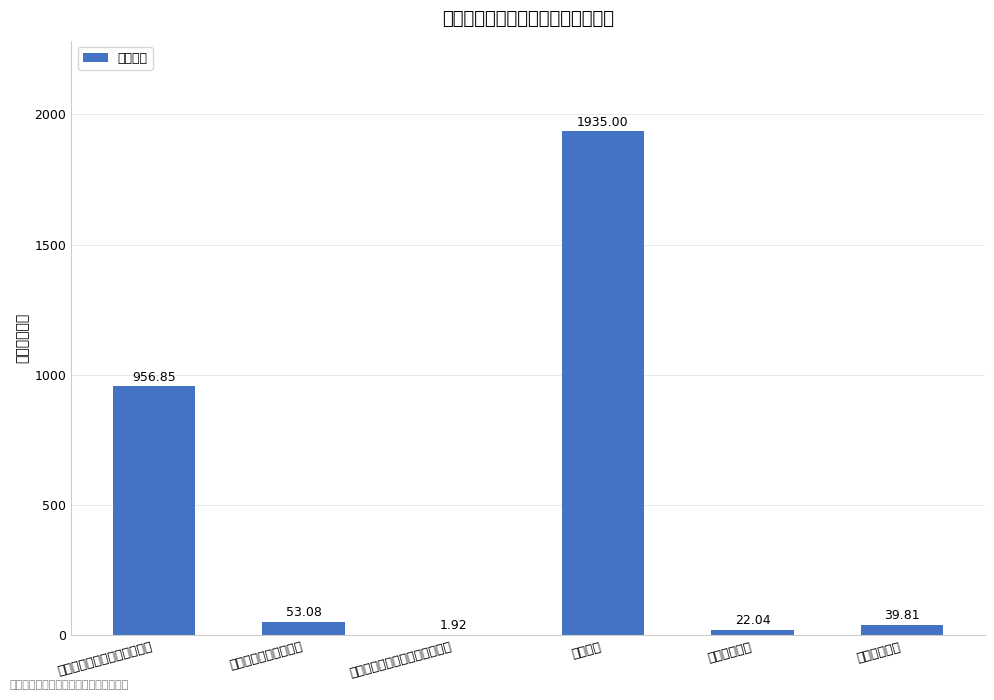

How many bars are there in total?

6